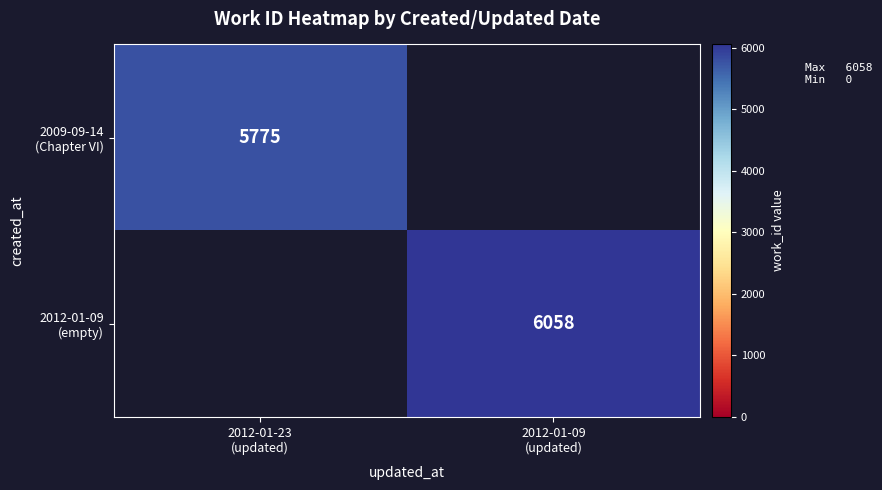

Is it true that 2012-01-09 (empty) equals 6058.0 at 2012-01-09 (updated)?

True